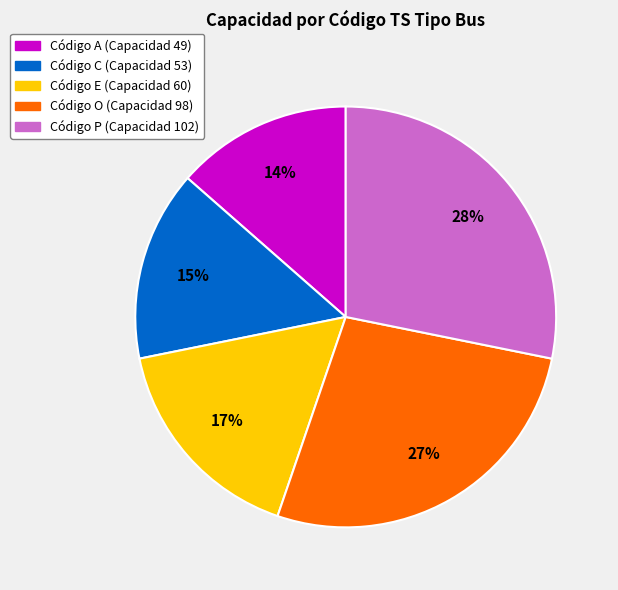

Does any single category account for the majority?

No